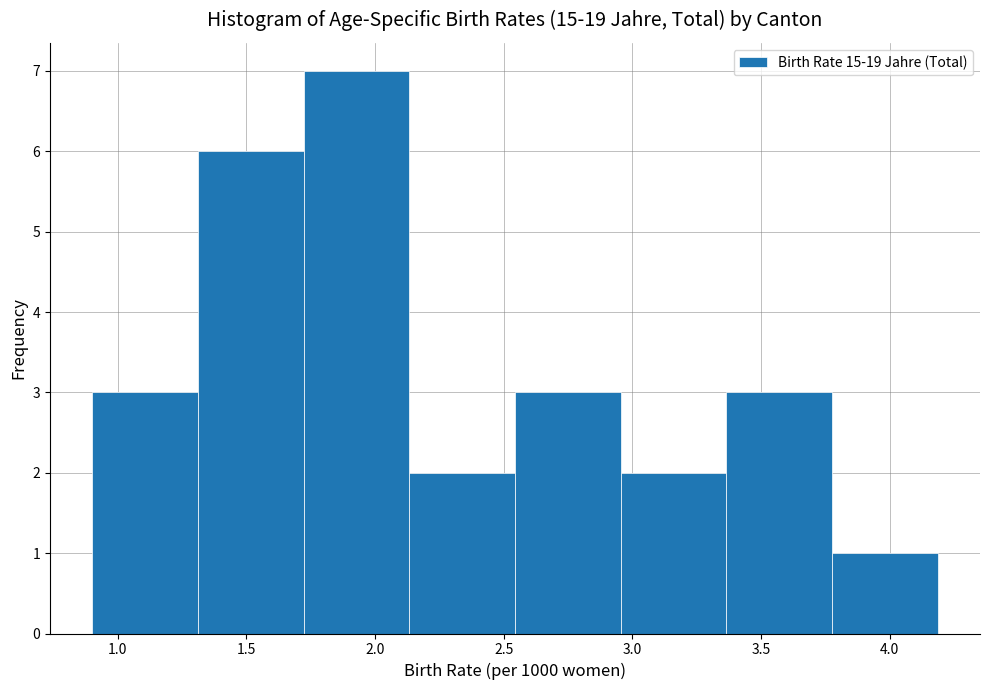

Reading left to right, list every bar in this chart as the range it spans on the x-axis followed by its height. Neither the bar edges nor the heights are printed on the chart, so give them approximately, as read against the axes.

0.90 to 1.30: 3
1.30 to 1.70: 6
1.70 to 2.15: 7
2.15 to 2.55: 2
2.55 to 2.95: 3
2.95 to 3.35: 2
3.35 to 3.80: 3
3.80 to 4.20: 1